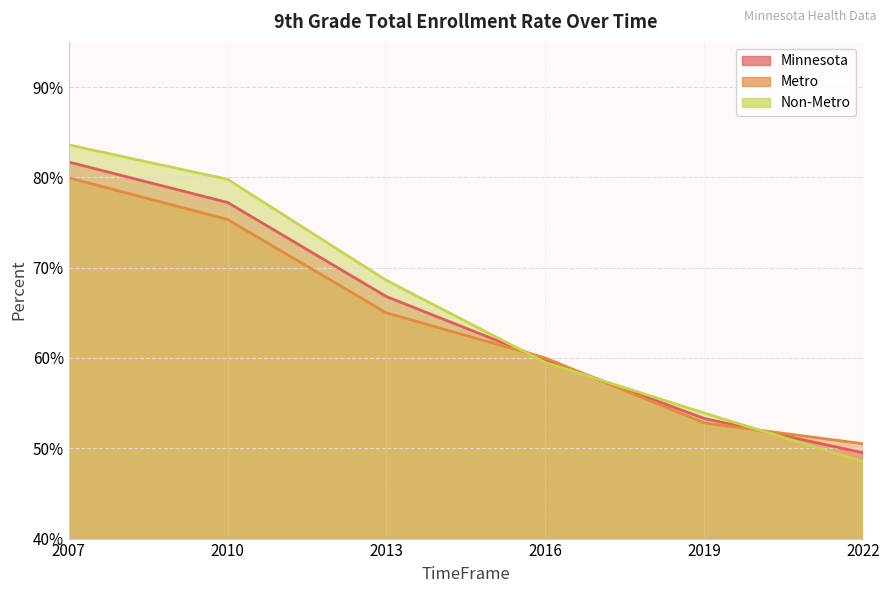

Reading right to left, extract all data points from this chart.

Minnesota: 2022=0.5	2019=0.5	2016=0.6	2013=0.7	2010=0.8	2007=0.8
Metro: 2022=0.5	2019=0.5	2016=0.6	2013=0.6	2010=0.8	2007=0.8
Non-Metro: 2022=0.5	2019=0.5	2016=0.6	2013=0.7	2010=0.8	2007=0.8